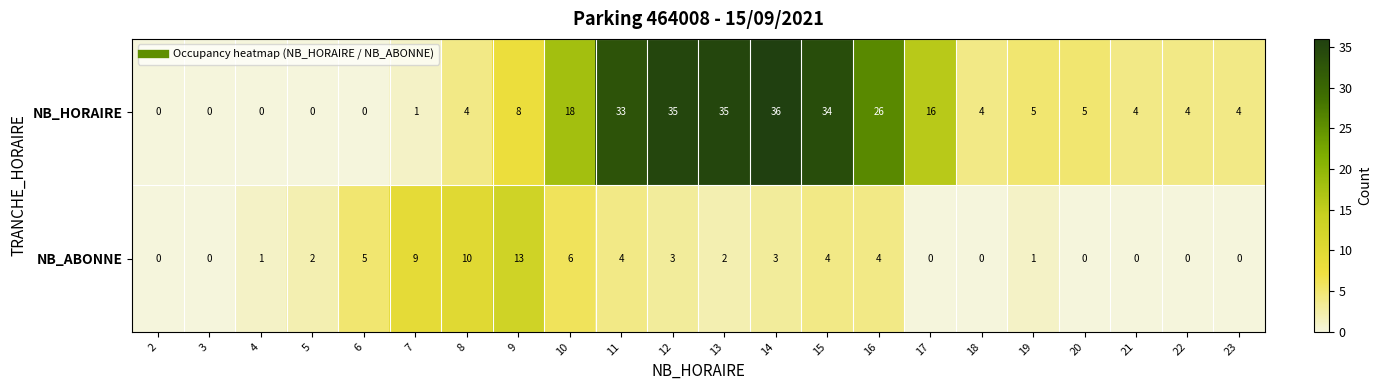

What is the average value of the NB_ABONNE series?

3